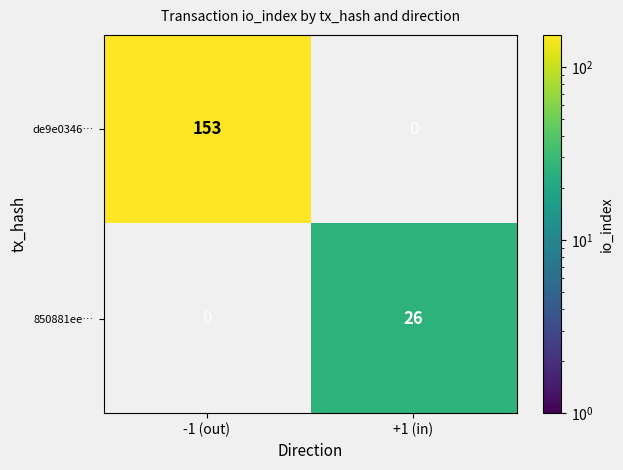

True or false: 850881ee… has a value of 26 at +1 (in).

True